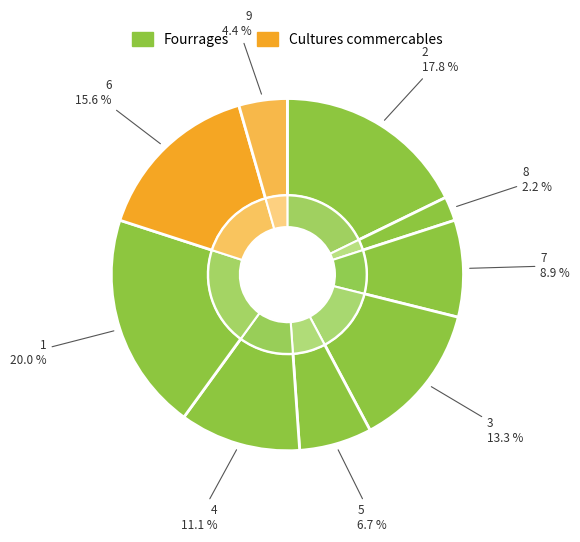

What is the ratio of the value at 8 to the value at 6?

0.1